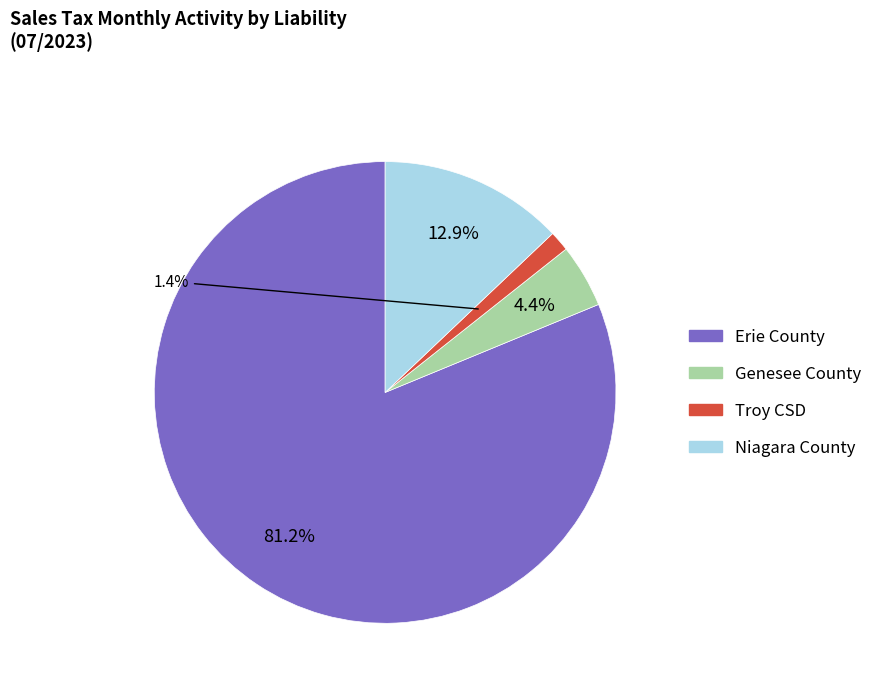

To the nearest percent, what is the average slice percentage?

25%